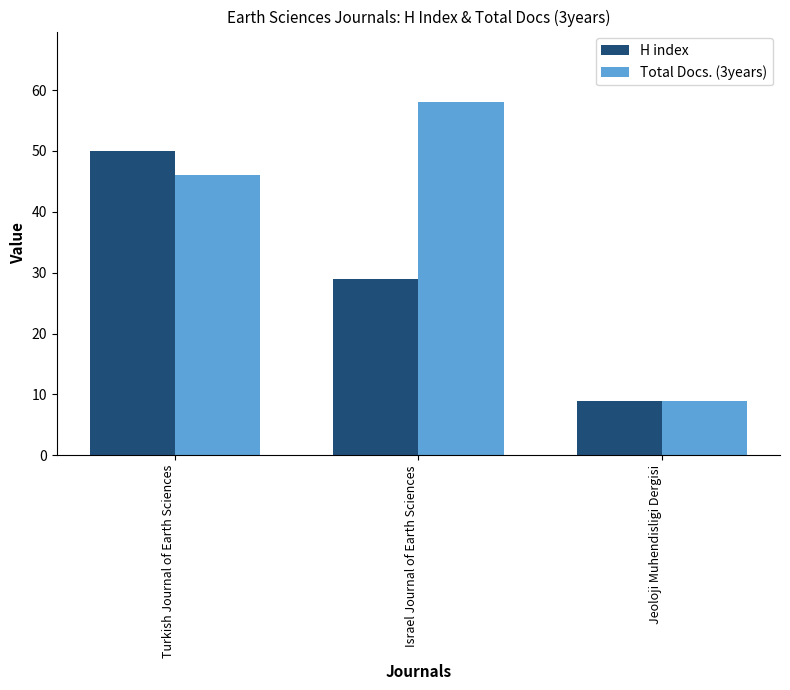

Reading right to left, list all the values displayed in this chart.

H index: 9	29	50
Total Docs. (3years): 9	58	46